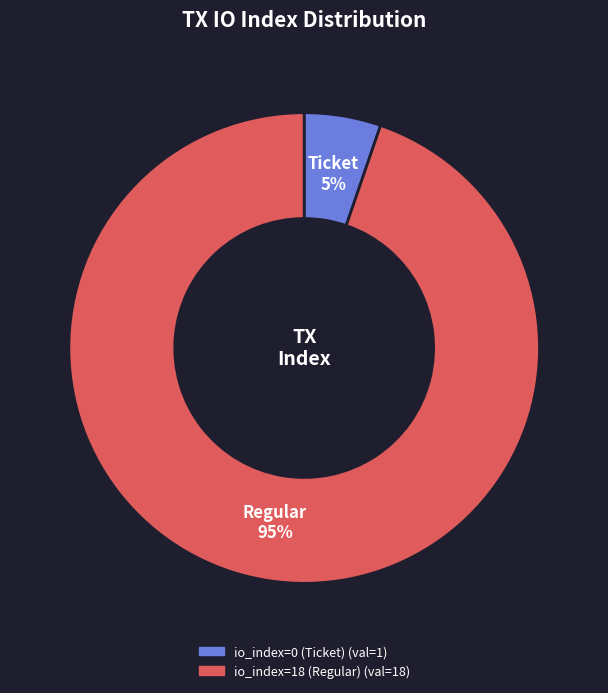

Do io_index=0 (Ticket) and io_index=18 (Regular) together represent more than half of the pie?

Yes